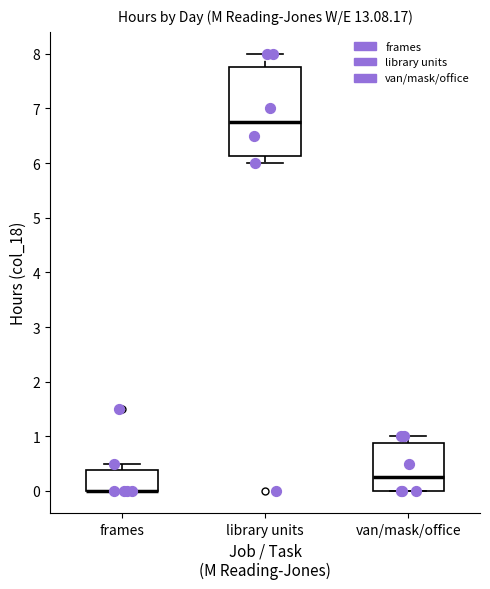

Where does the median line of the box for van/mask/office sit on the y-axis? The values are not printed on the chart, so give them approximately, as read against the axis.

0.3